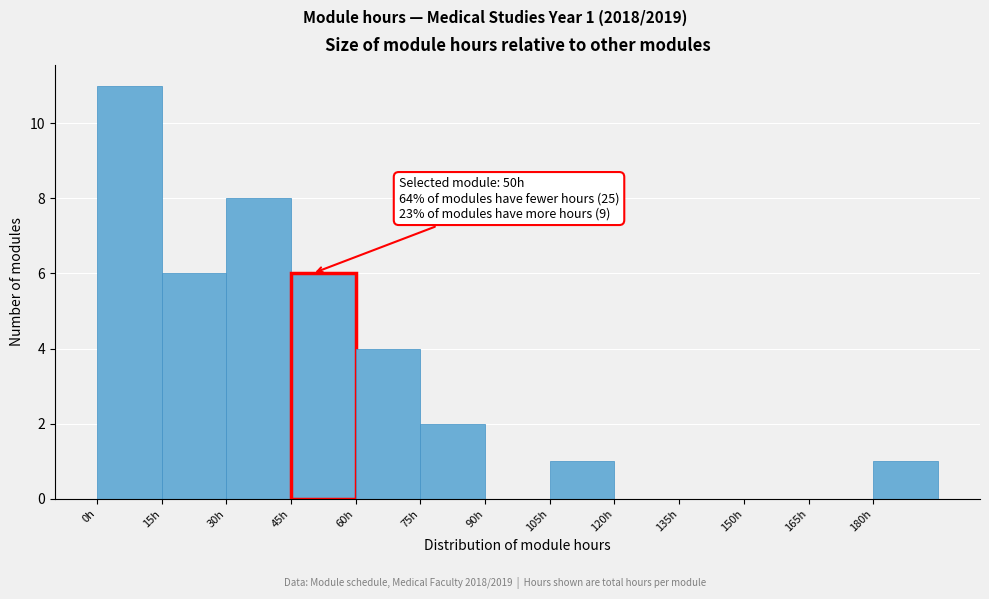

Which range on the x-axis has the tallest bar?

0 to 15